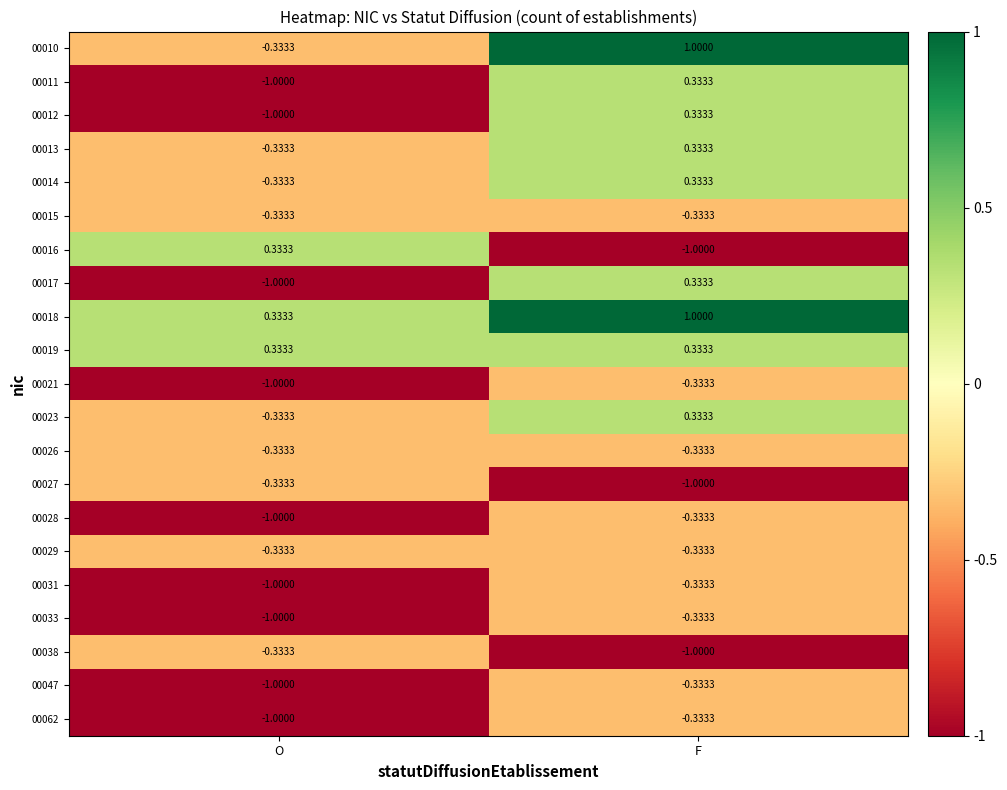

Rank the categories by 00013 value from lowest to highest.

O, F